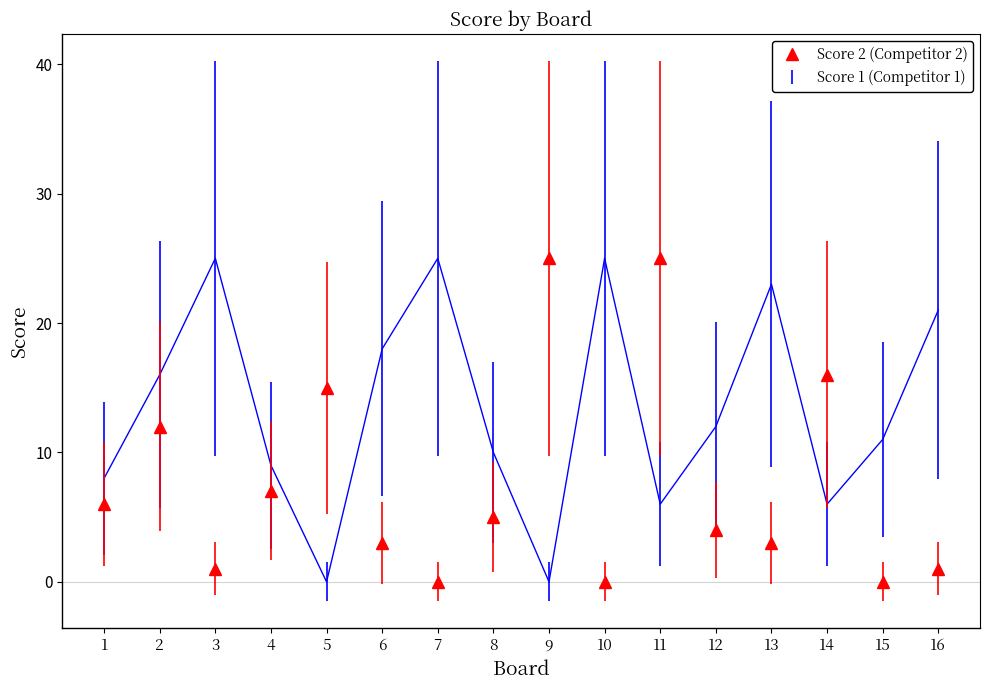

Rank the categories by value from highest to lowest.

9, 11, 14, 5, 2, 4, 1, 8, 12, 6, 13, 3, 16, 7, 10, 15